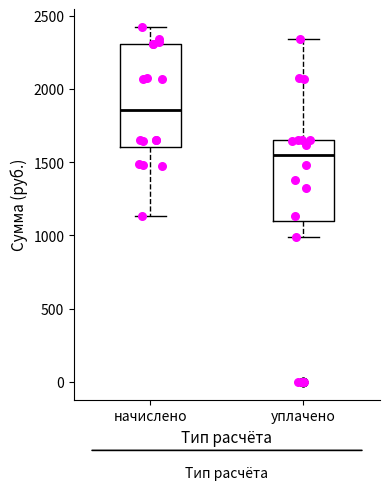

Which box is the tallest, from its lower edge to its upper edge?

начислено